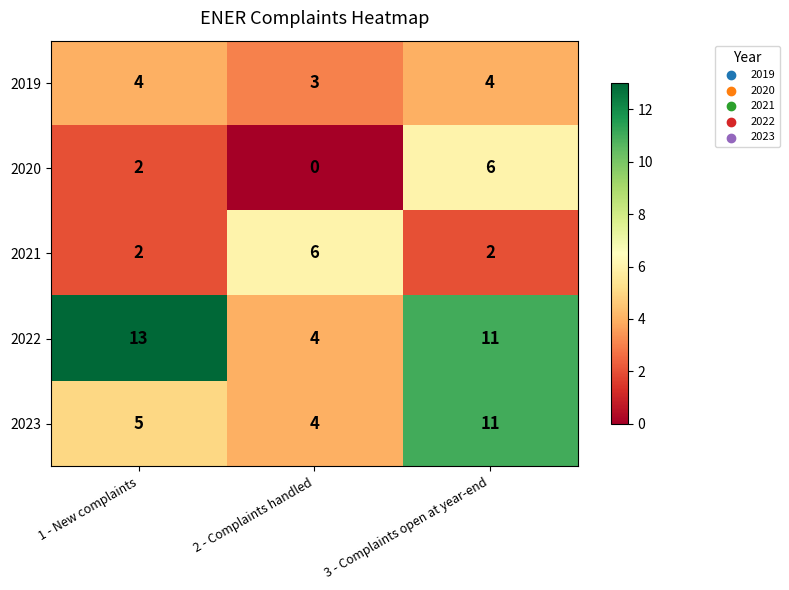

Count the number of data series in this chart.

5